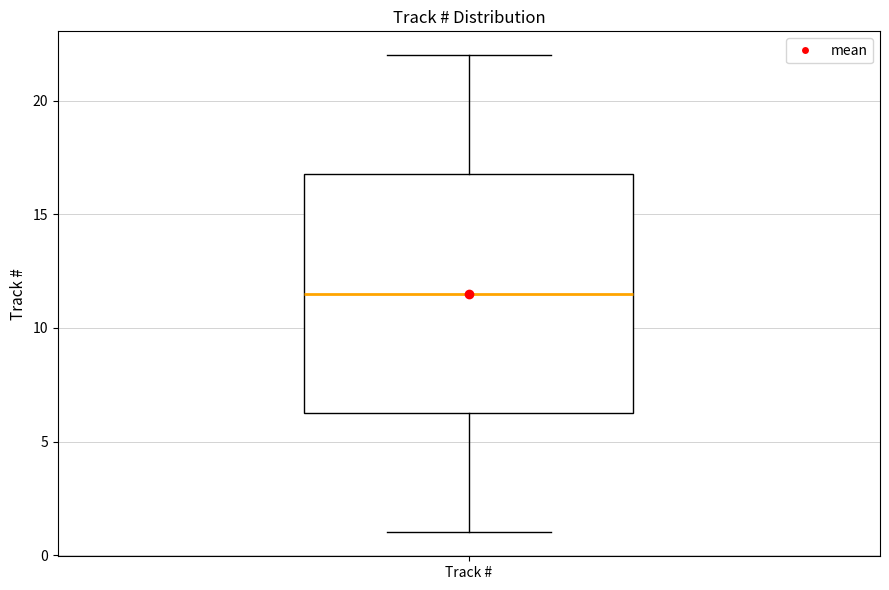

Transcribe this box plot: give where the median line is, the range the box spans, and where the two whiskers end, as read against the y-axis. The values are not printed on the chart, so give them approximately, as read against the axis.

median 11.5, box 6.5 to 17.0, whiskers 1.0 to 22.0